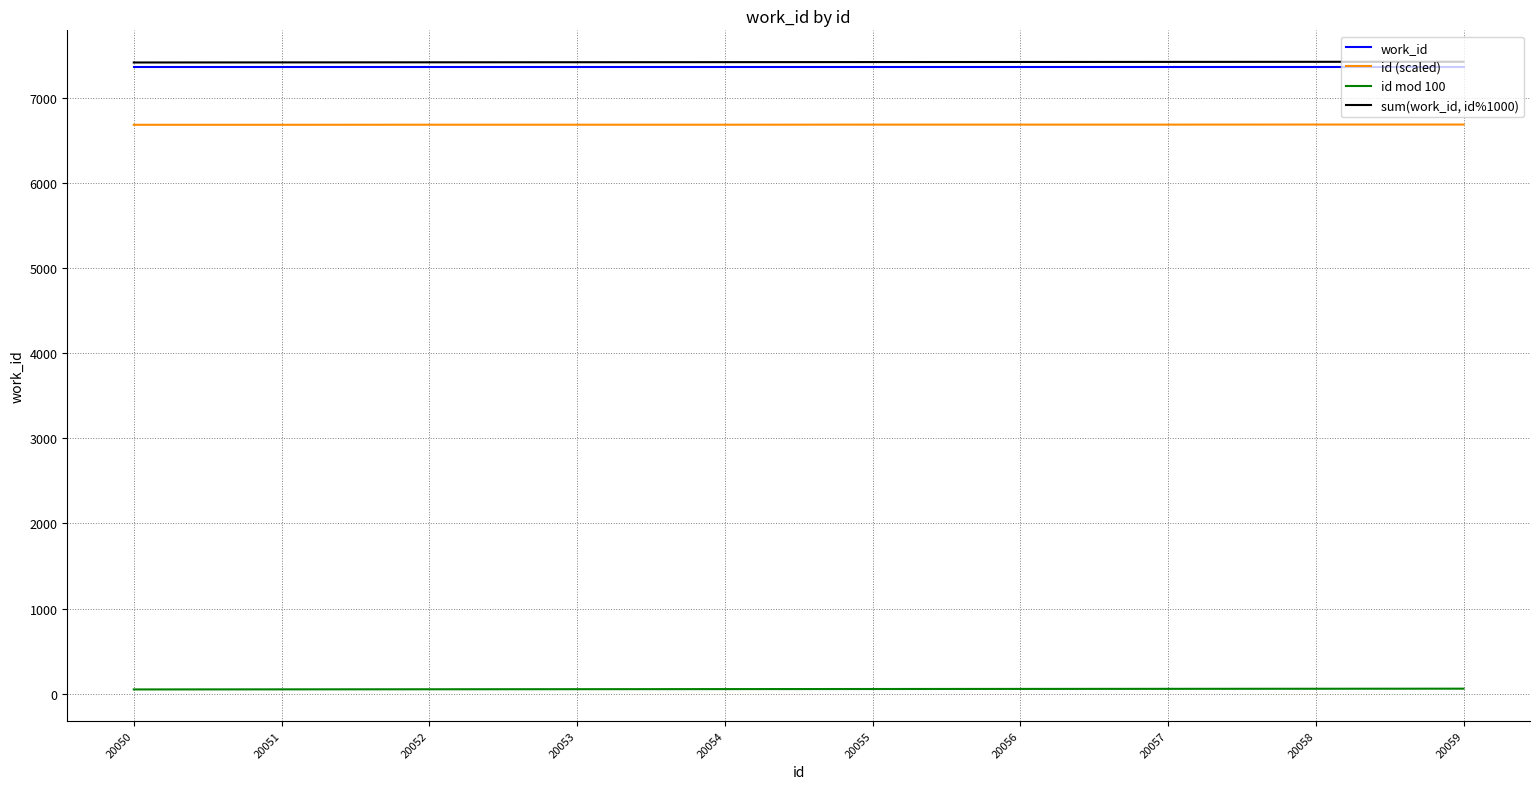

Is it true that work_id equals 2783 at 20057?

False